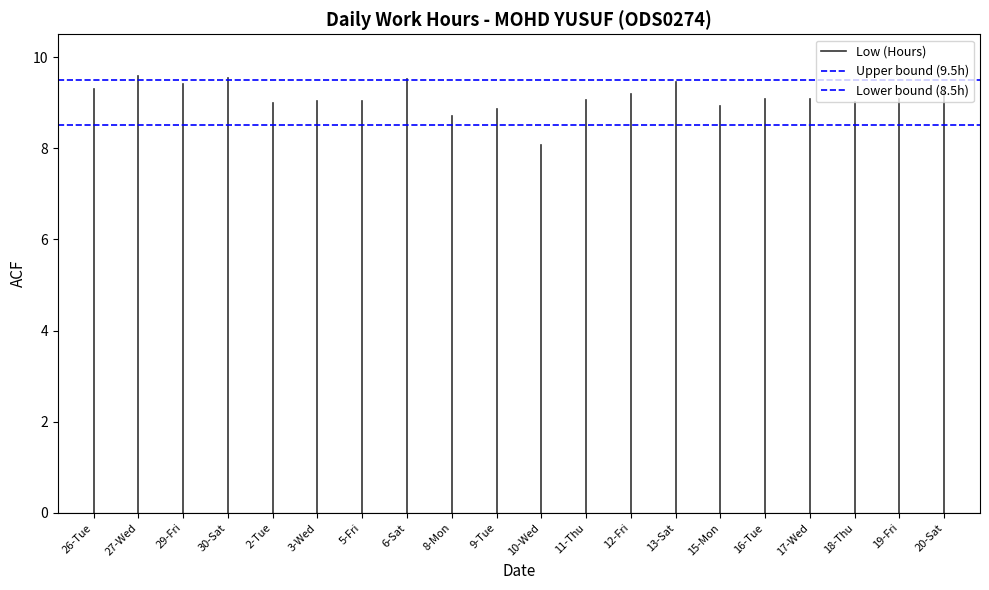

Which series has the widest spread of values?

Low (Hours)